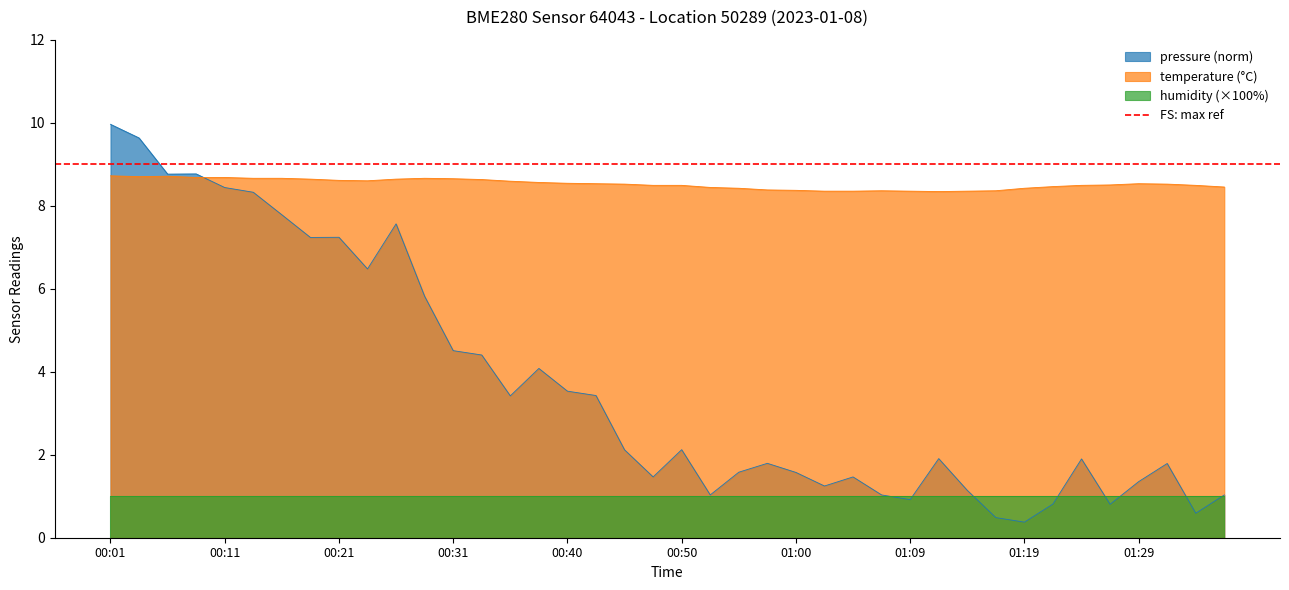

At how many categories does at least one series exceed 5?

40